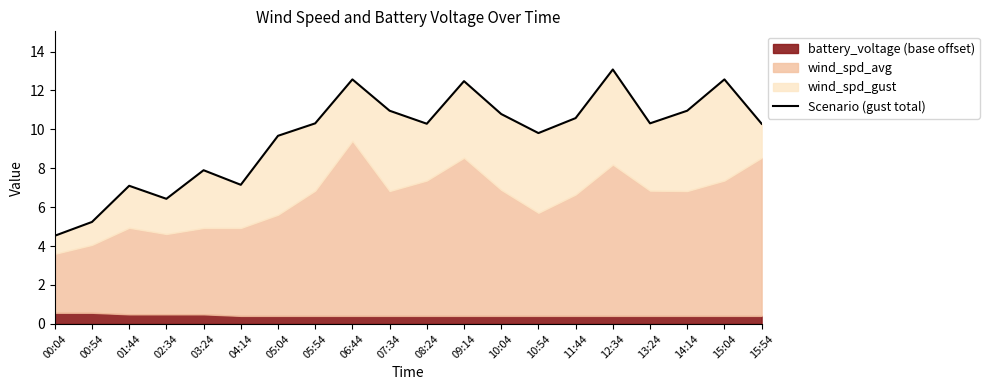

Reading left to right, transcribe all the data shown in this chart.

4.5	5.2	7.1	6.4	7.9	7.2	9.7	10.3	12.6	11.0	10.3	12.5	10.8	9.8	10.6	13.1	10.3	11.0	12.6	10.3